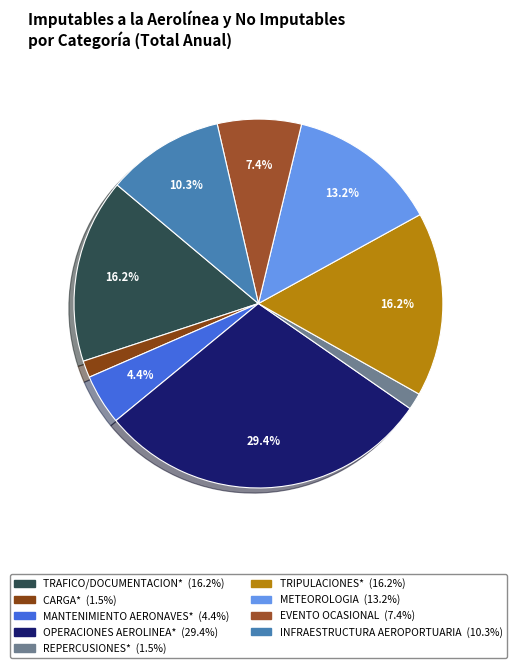

How much of the chart is everything except TRAFICO/DOCUMENTACION*?

83.8%